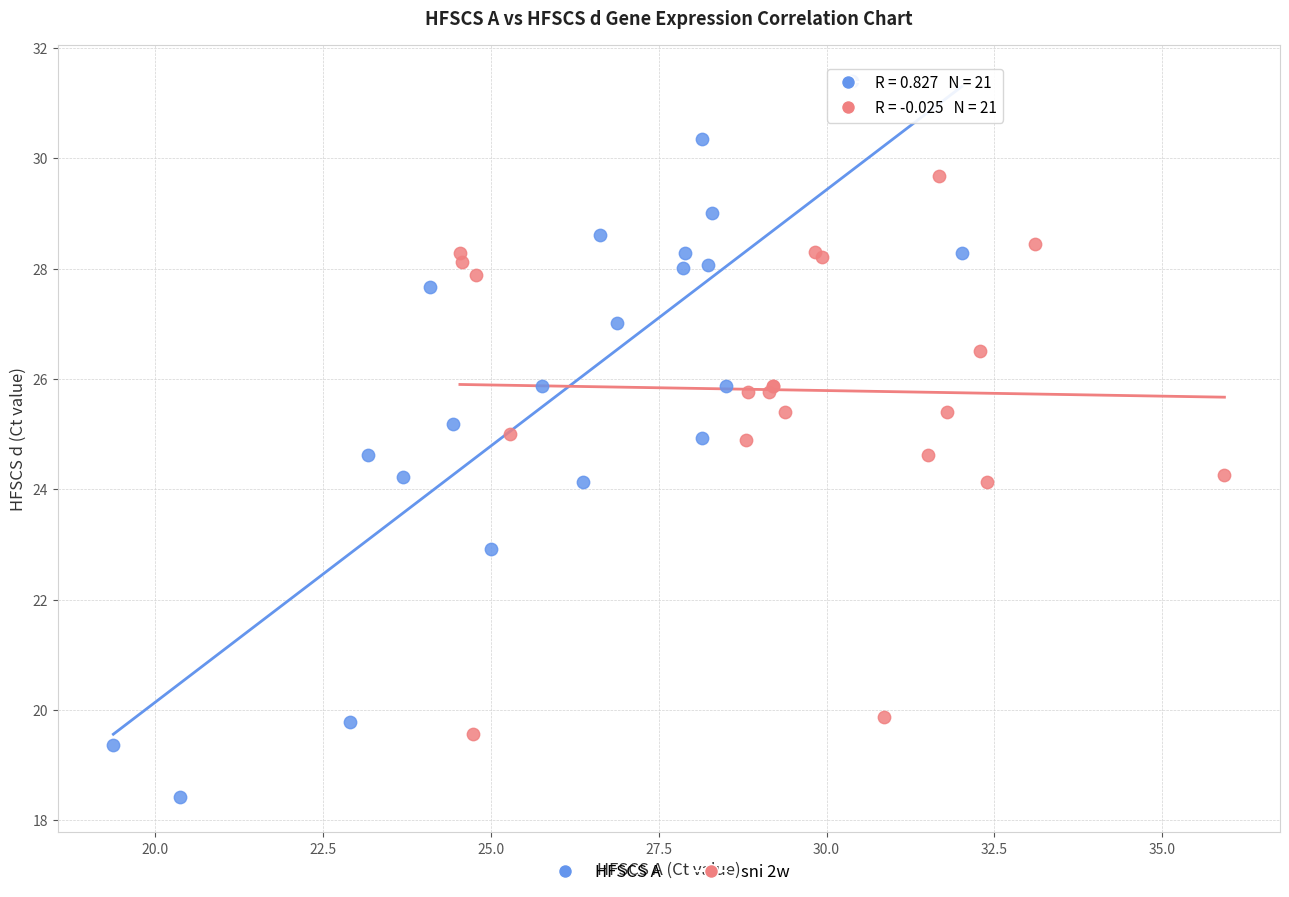

Which series contains the highest Y value?

HFSCS A